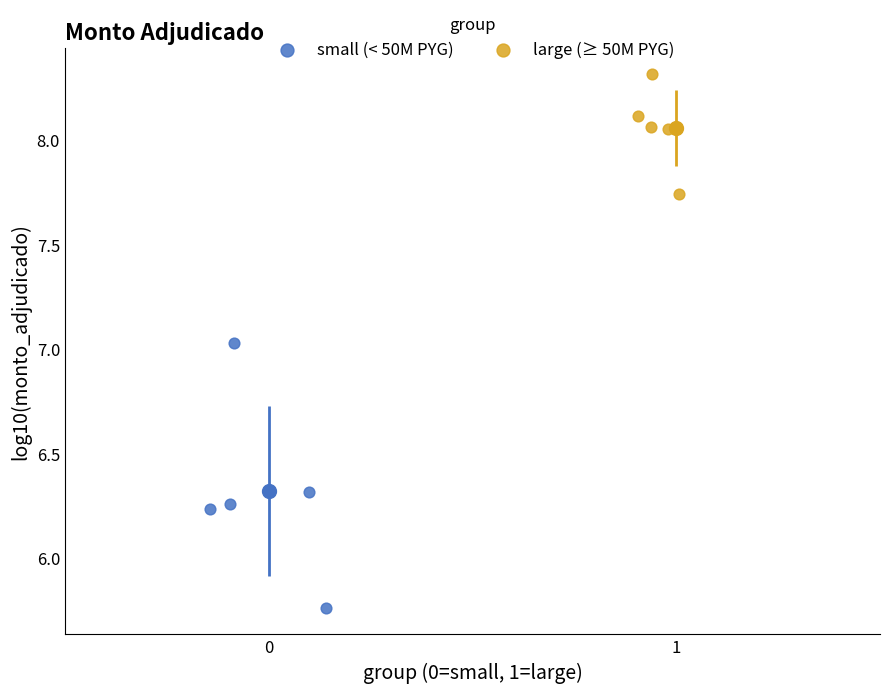

Which series has the largest Y range (max minus min)?

small (< 50M PYG)